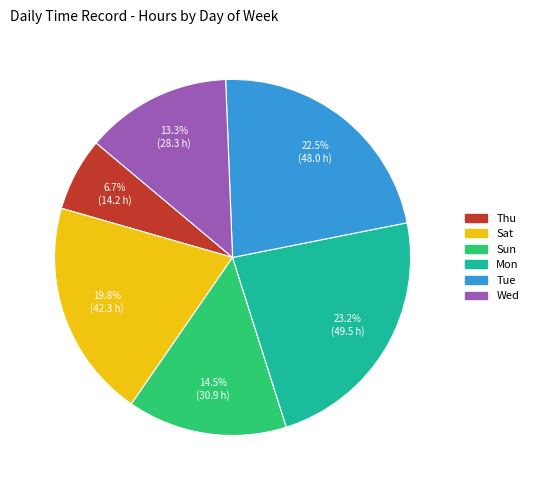

Is there a majority slice in this chart?

No